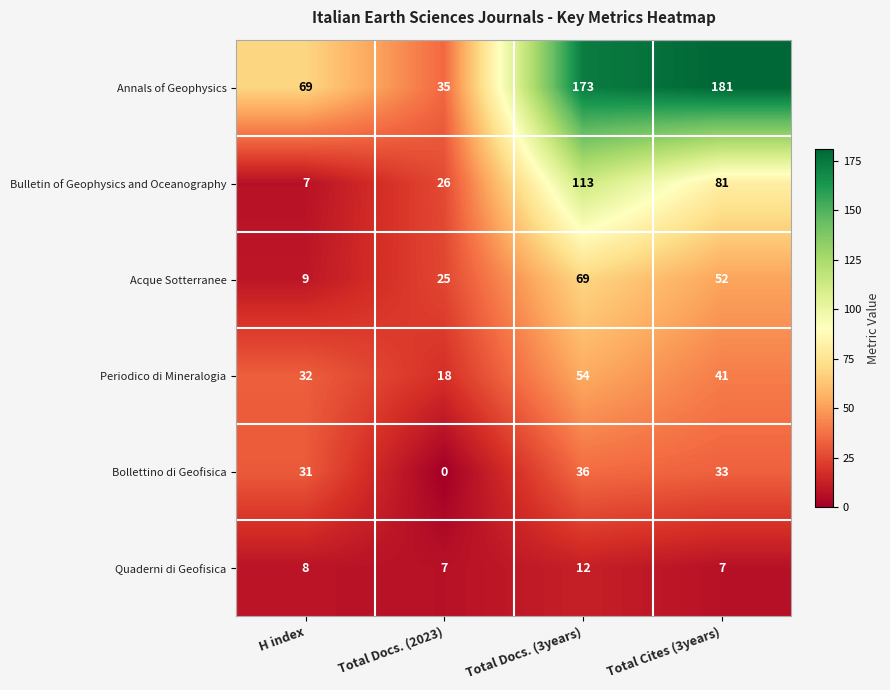

At how many categories does at least one series exceed 128?

2